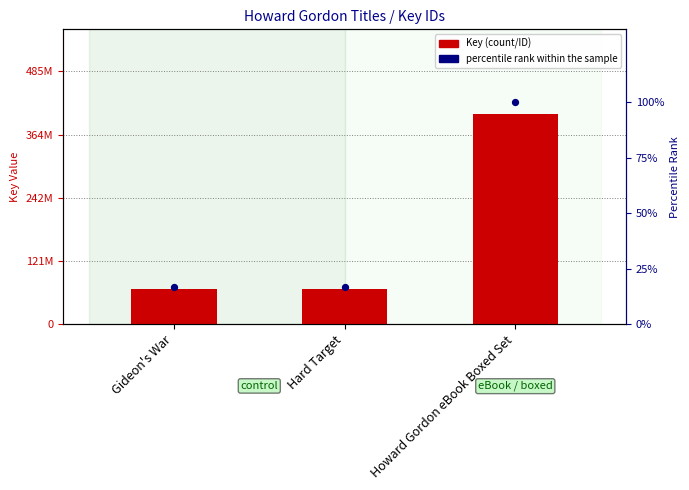

Which series has the largest Y range (max minus min)?

Key